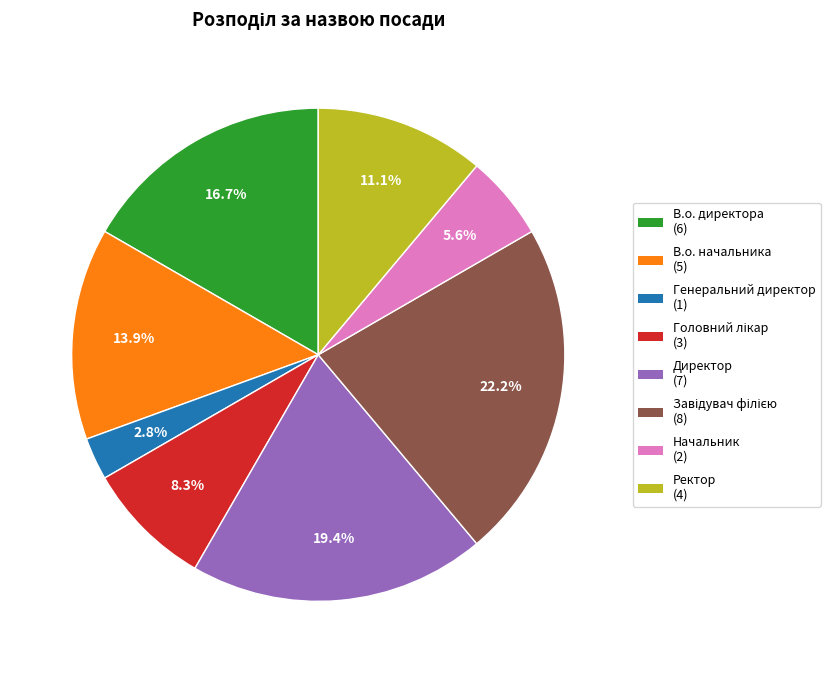

Count the number of slices in the pie.

8